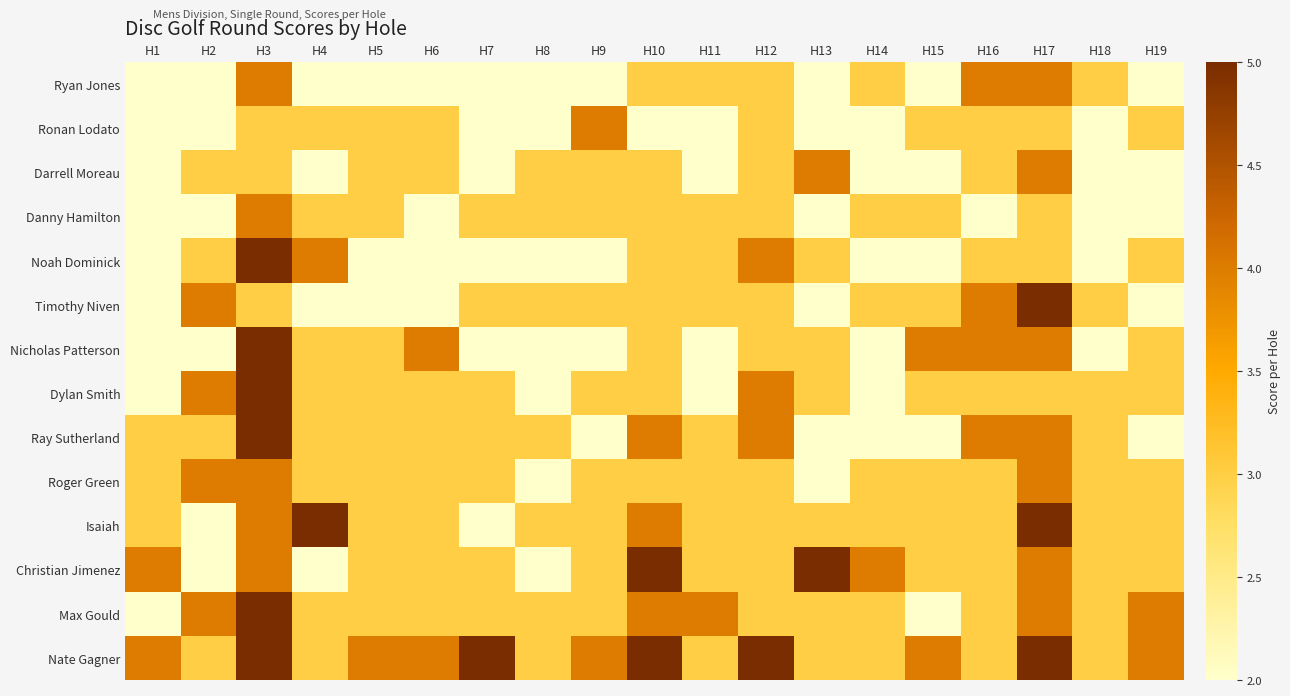

Rank the series by their maximum value, from lowest to highest.

Ryan Jones, Ronan Lodato, Darrell Moreau, Danny Hamilton, Roger Green, Noah Dominick, Timothy Niven, Nicholas Patterson, Dylan Smith, Ray Sutherland, Isaiah, Christian Jimenez, Max Gould, Nate Gagner